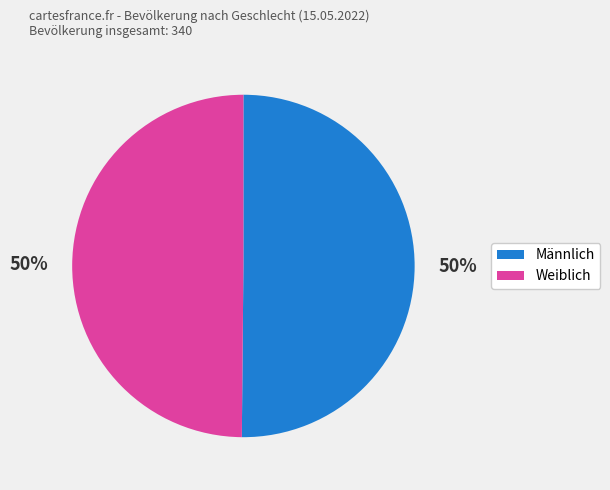

To the nearest percent, what percentage of the pie is Weiblich?

50%